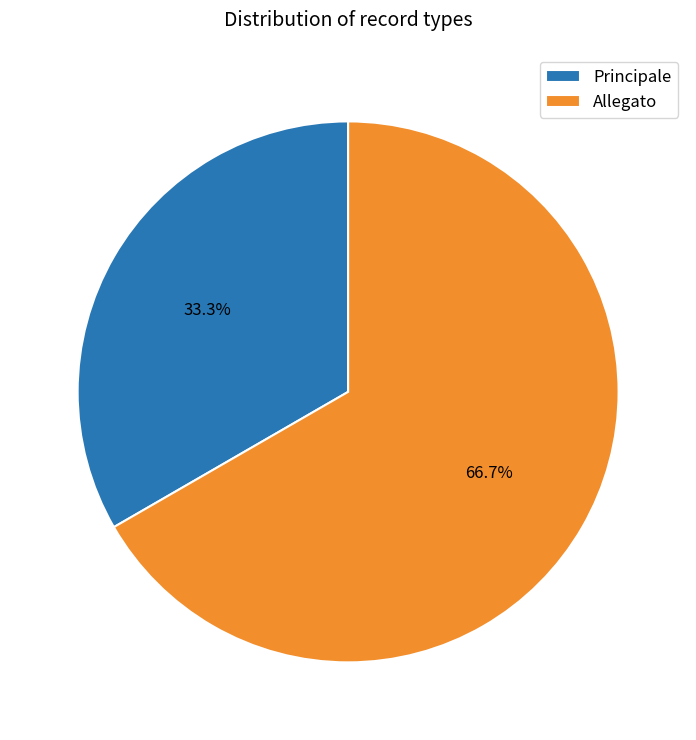

Is the sum of Principale and Allegato greater than half?

Yes